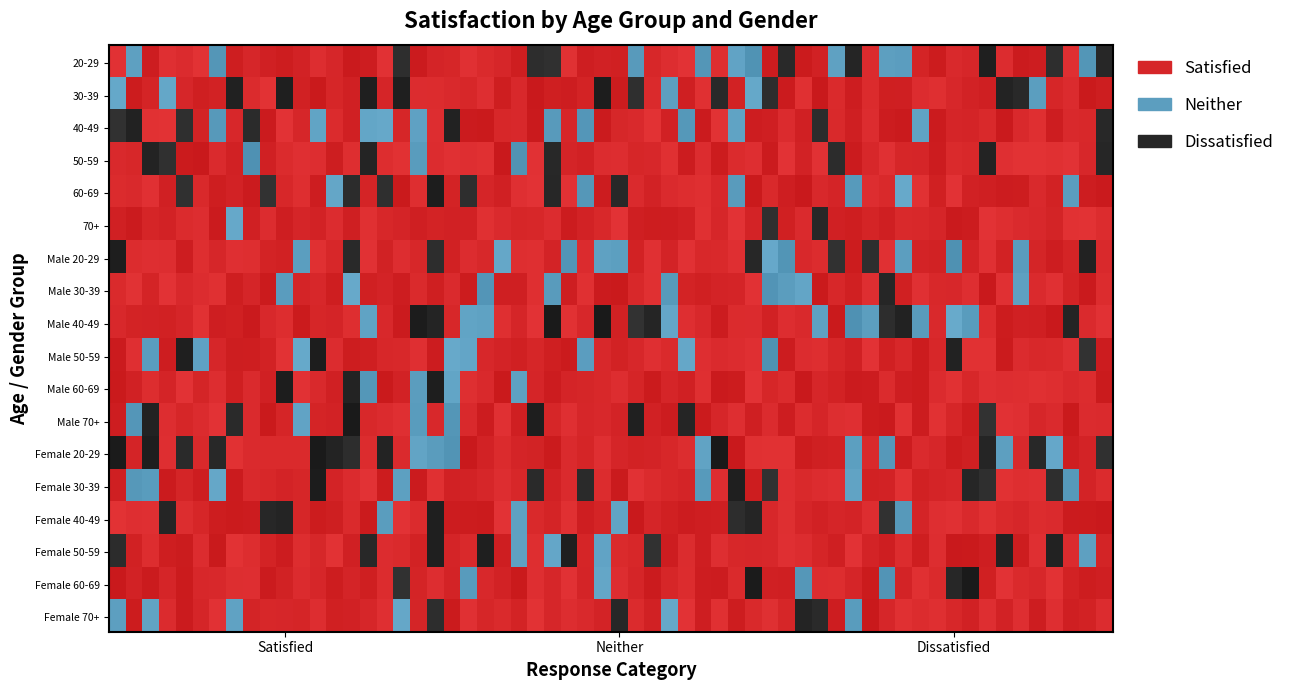

At how many categories does at least one series exceed 6?

3